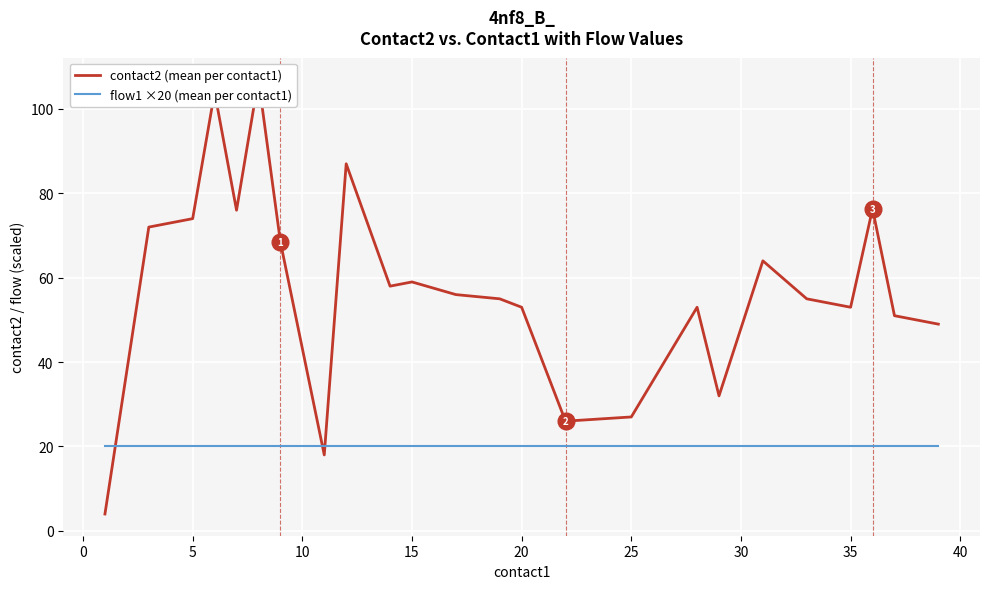

How many times do flow1 ×20 (mean per contact1) and contact2 (mean per contact1) cross each other?

3